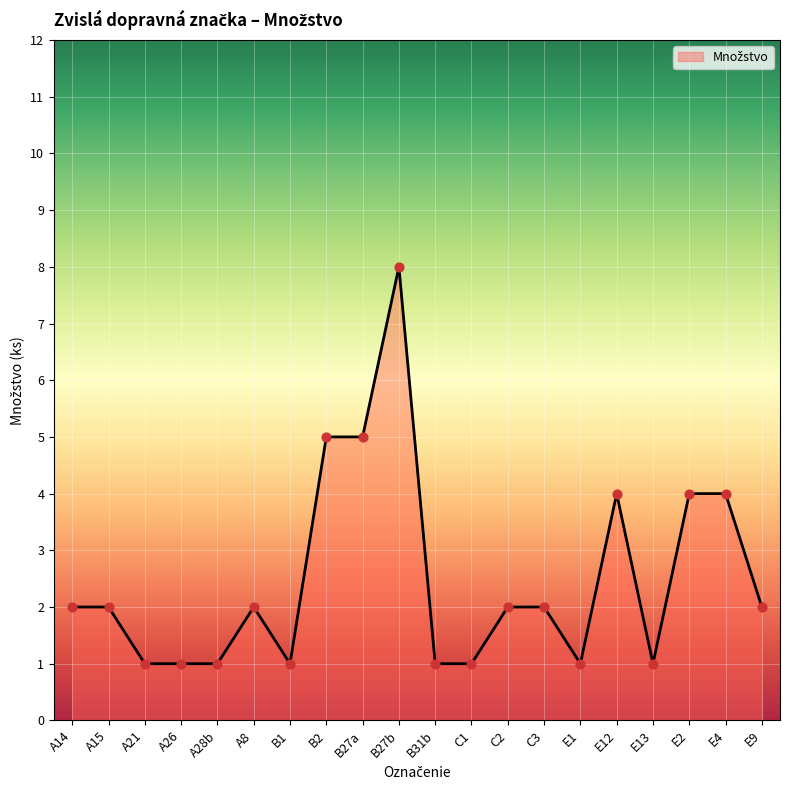

Which has a higher value, E2 or A15?

E2